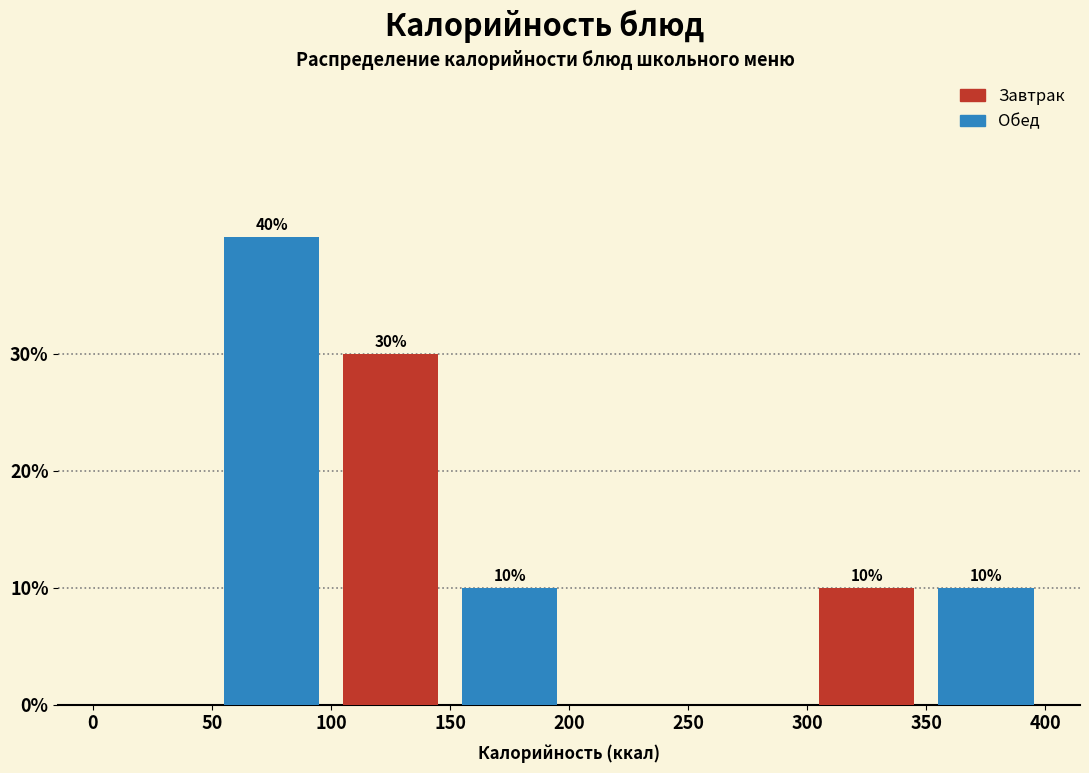

Reading left to right, what are all the values shown in this chart?

Завтрак: 50=0	150=30	250=0	350=10
Обед: 50=40	150=10	250=0	350=10